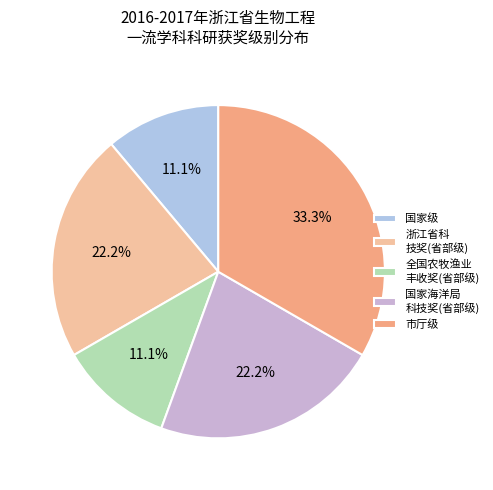

Does 国家级 represent more than half of the total?

No